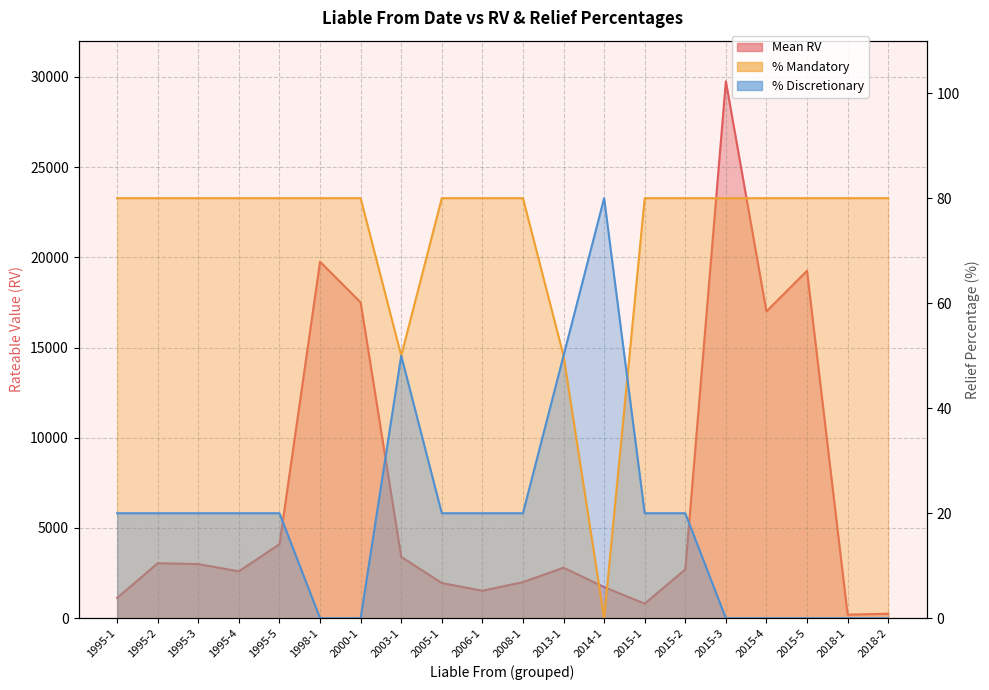

Between 2013-1 and 1995-5, which is larger?

1995-5